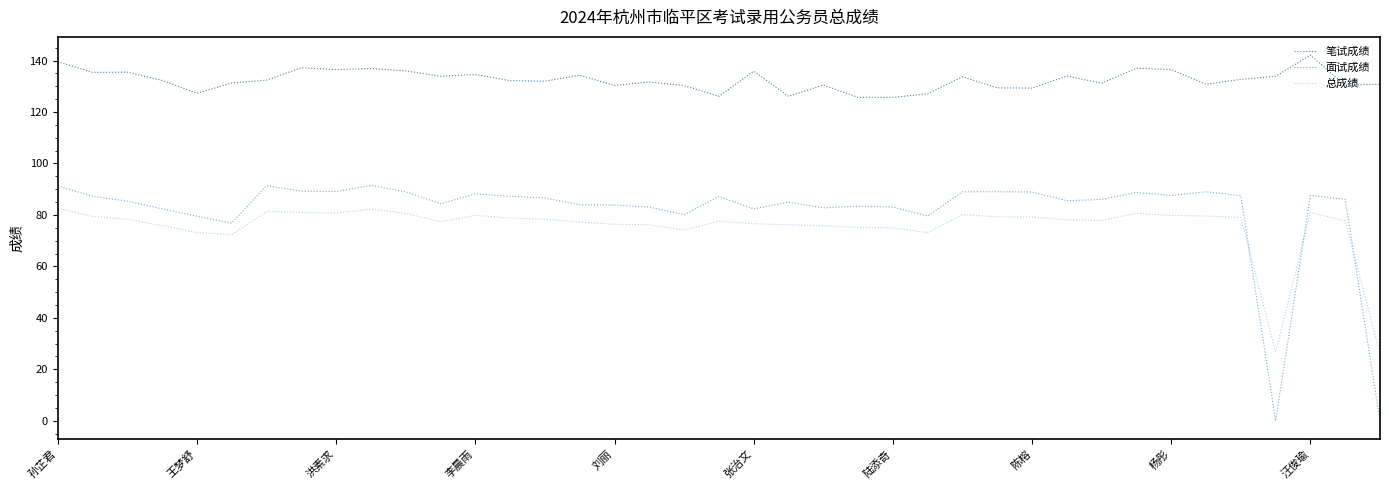

What is the maximum value shown in the chart?

142.1